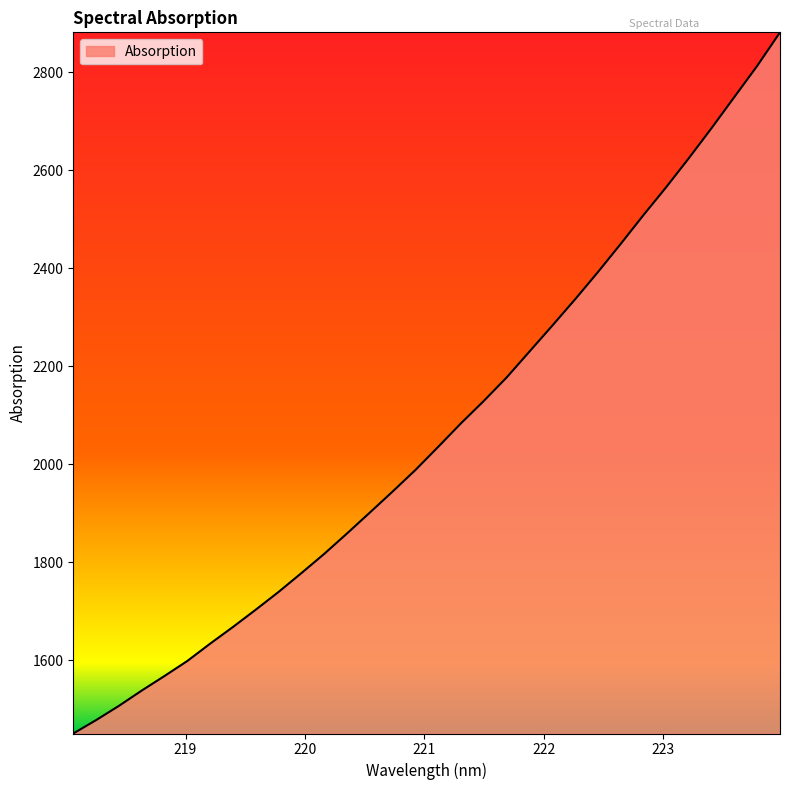

What is the minimum value shown in the chart?

1450.3